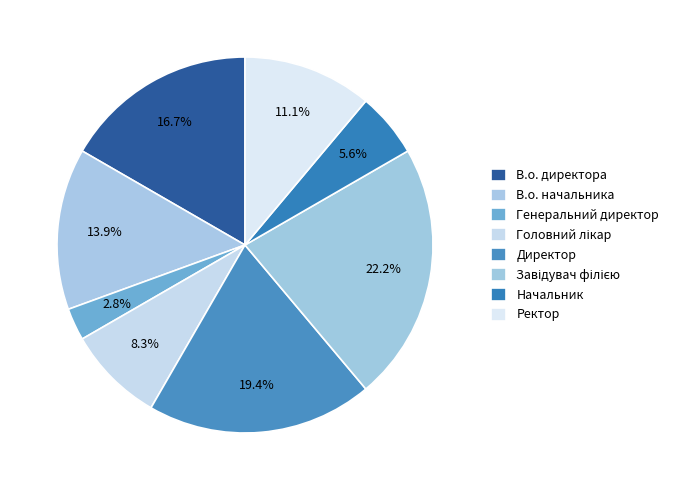

What is the smallest slice in the pie chart?

Генеральний директор